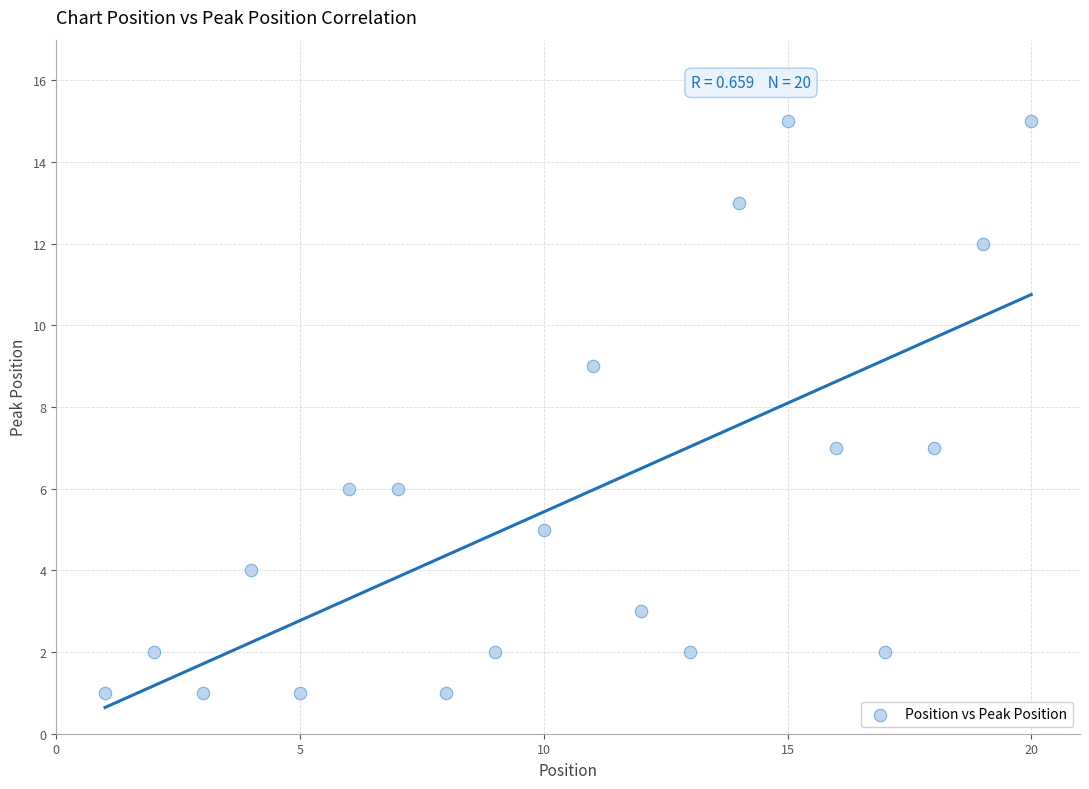

What is the range of Y values (max minus min)?

14